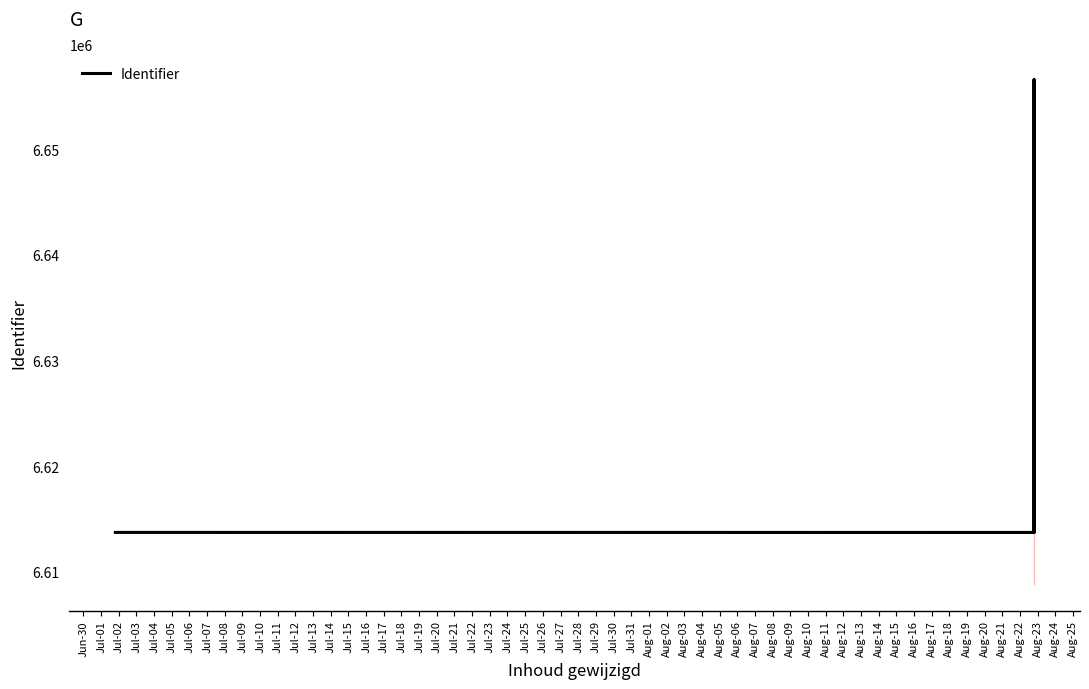

True or false: there are more than 2 points higher than both neighbors.

False